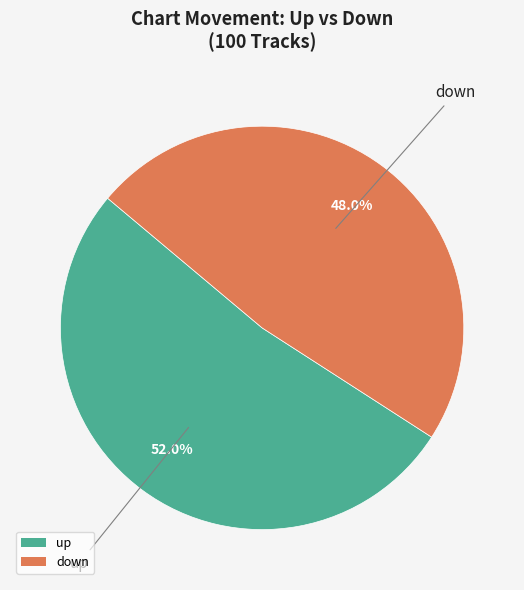

Which slice is the largest?

up